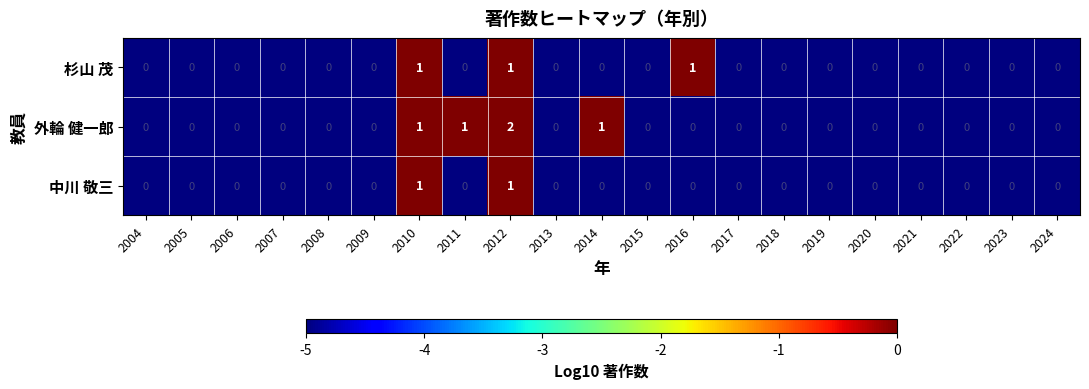

Count the 中川 敬三 values in the range 0 to 1.

21